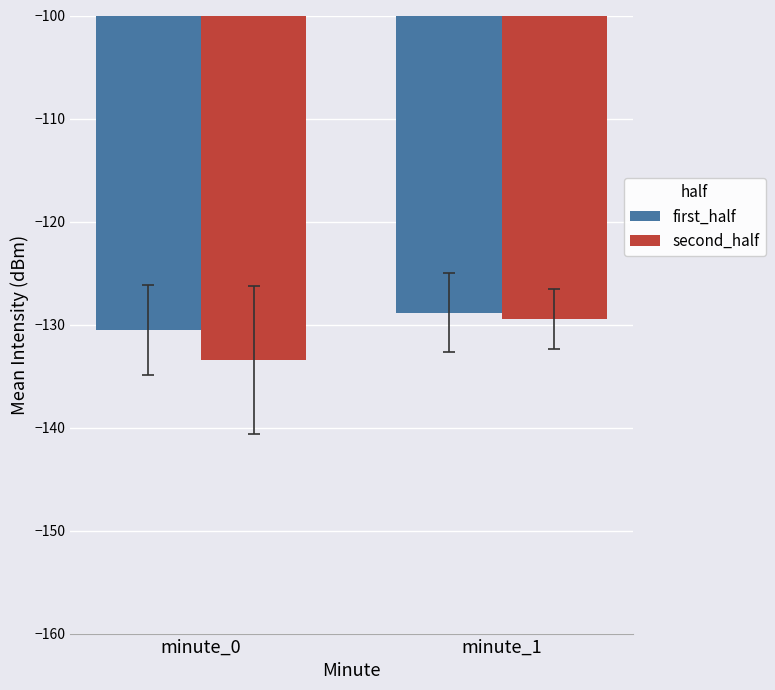

Between minute_0 and minute_1, which series saw the biggest shift?

second_half